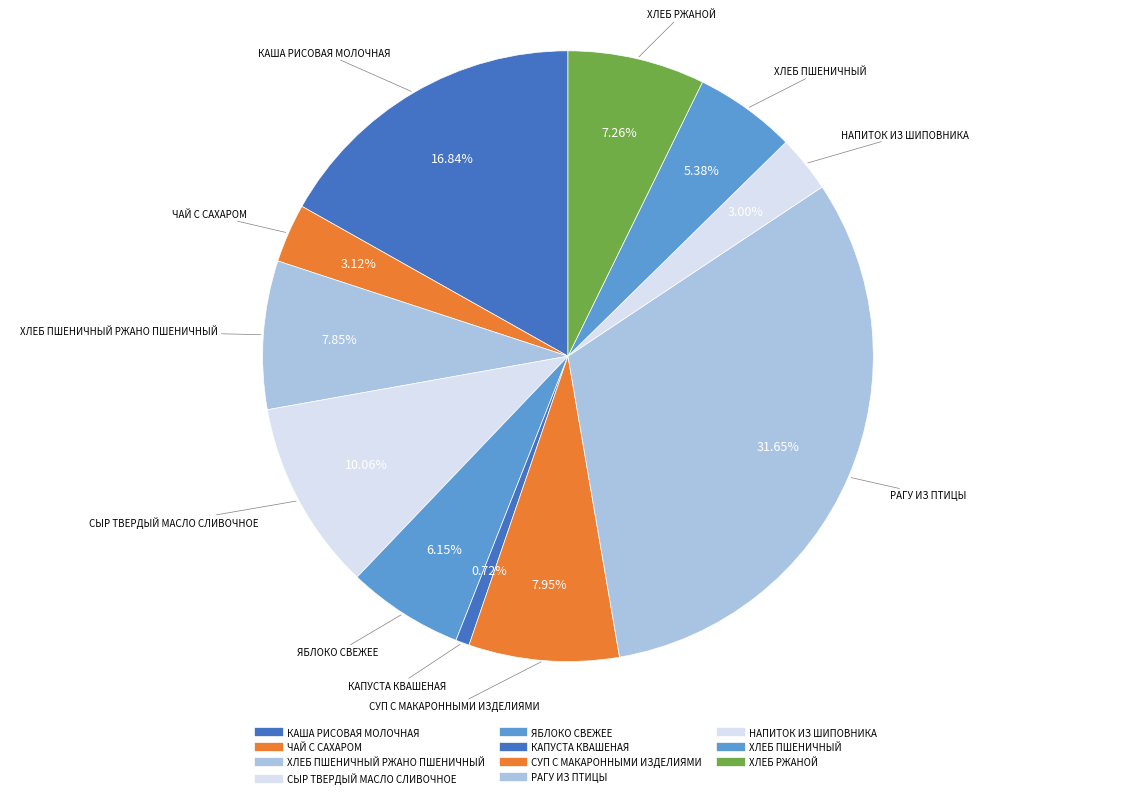

How many segments does this pie chart have?

11